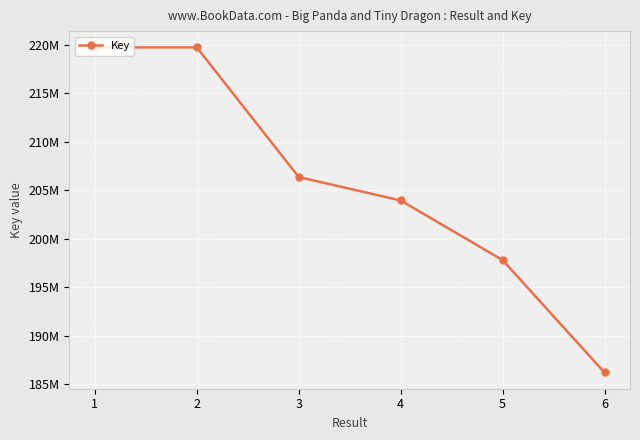

Does the chart display data point markers on the line(s)?

Yes